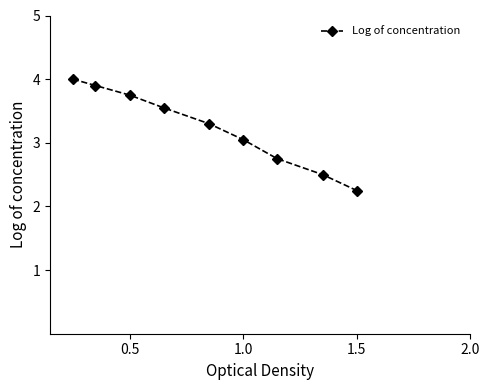

What is the sum of all values?

29.1